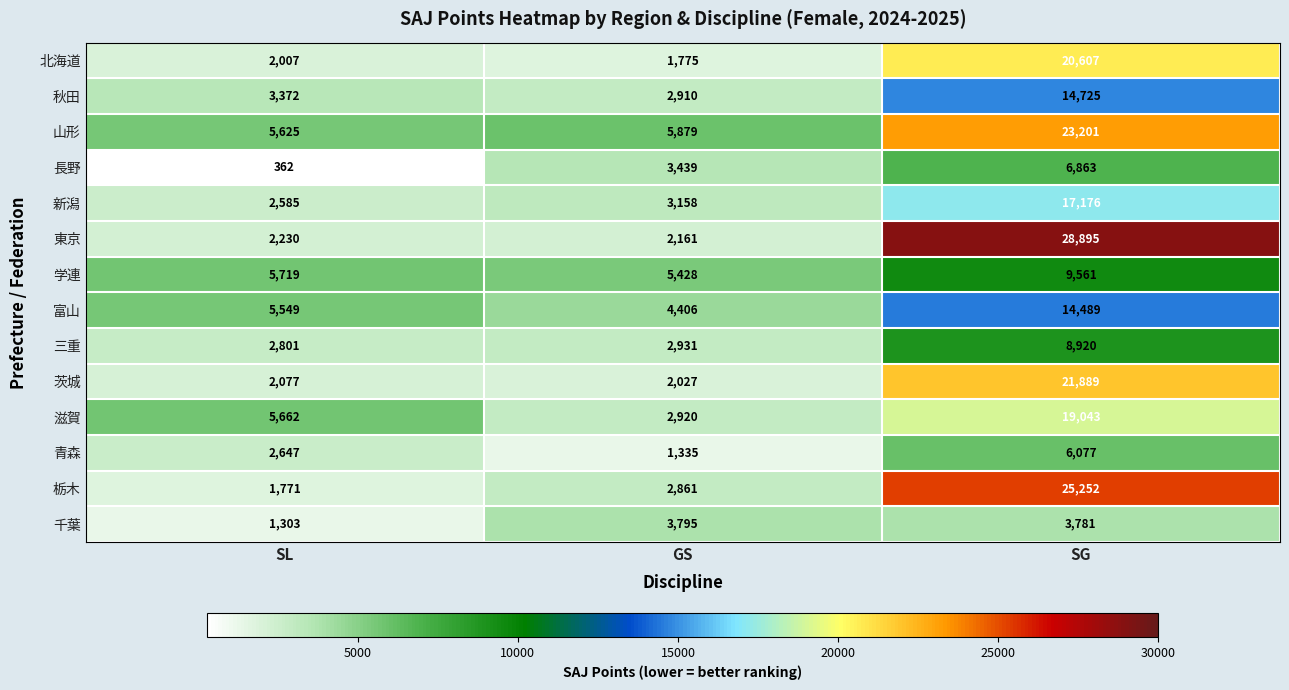

What is the difference between the 山形 values at SG and GS?

17322